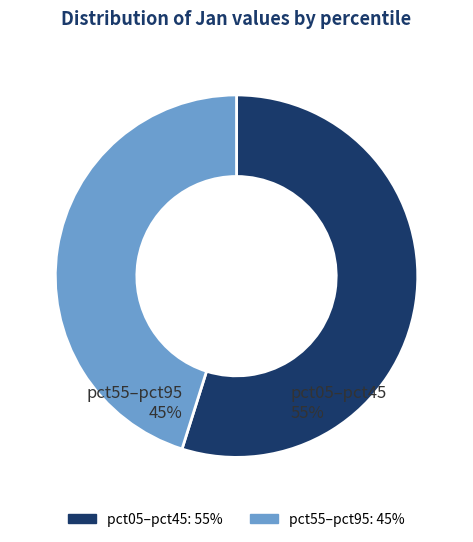

How many slices are in this pie chart?

2